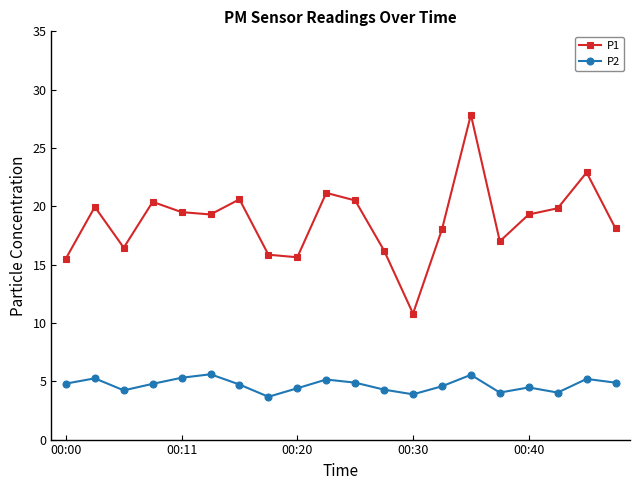

Rank the series by their maximum value, from lowest to highest.

P2, P1